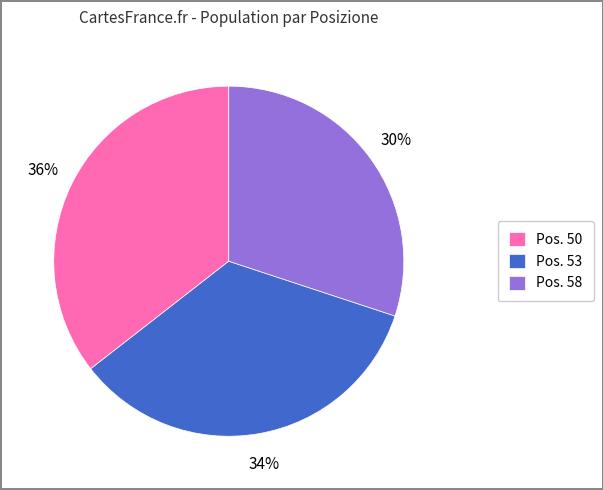

Do Pos. 50 and Pos. 58 together represent more than half of the pie?

Yes